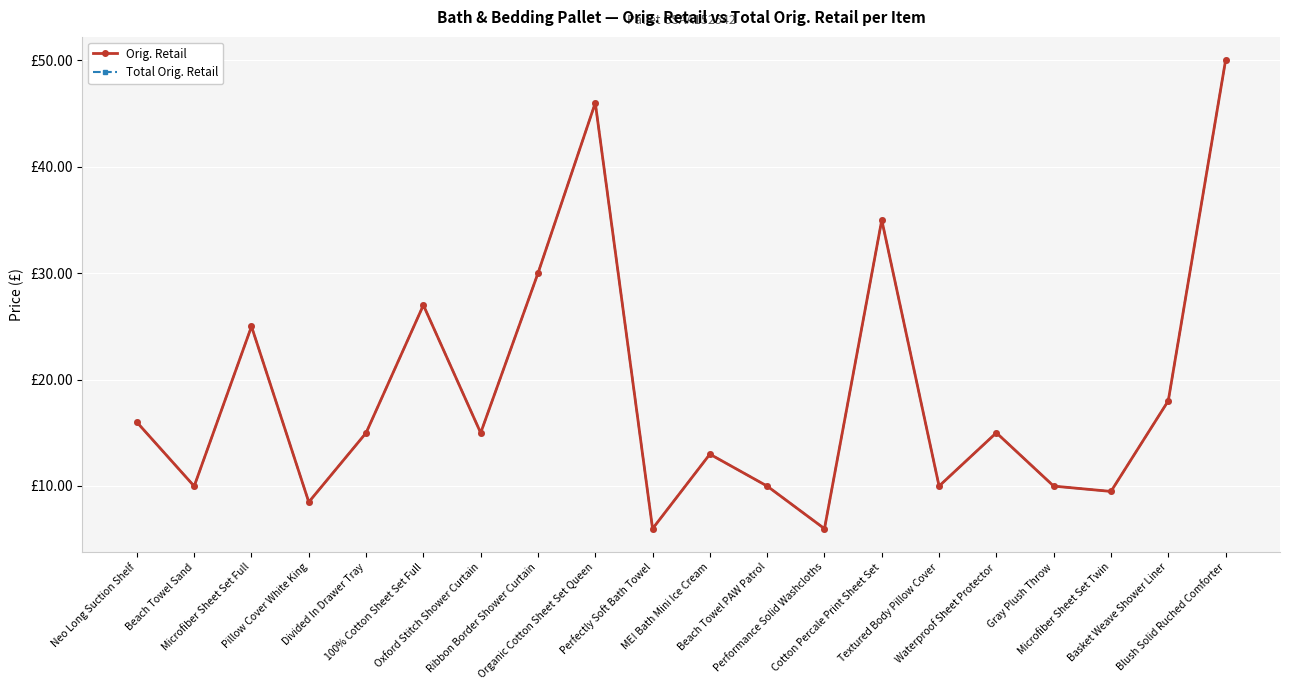

Does the chart have visible grid lines?

Yes